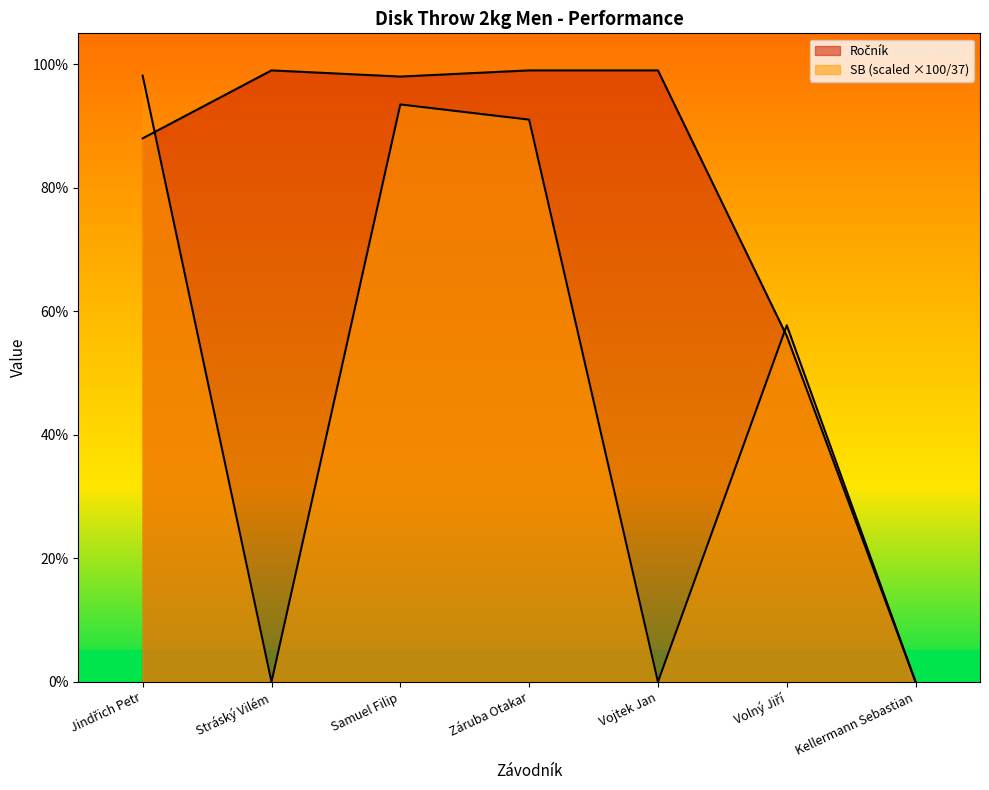

Count the number of data series in this chart.

2